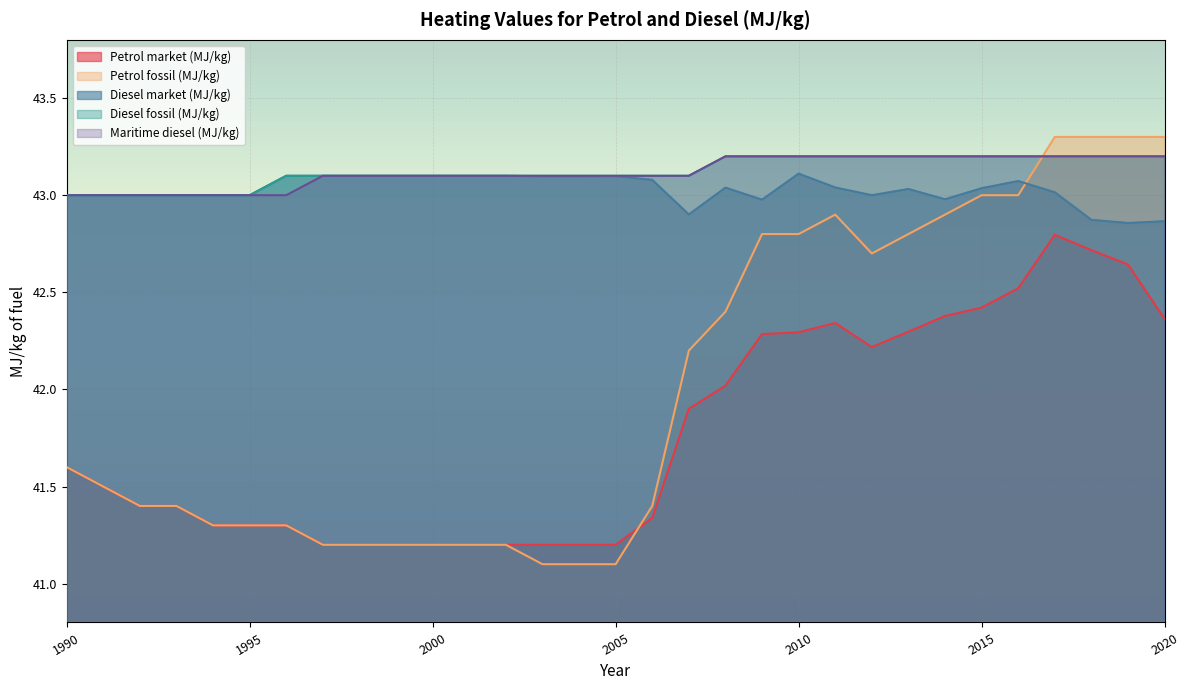

Which series ends up on top after the final intersection of Maritime diesel (MJ/kg) and Petrol fossil (MJ/kg)?

Petrol fossil (MJ/kg)